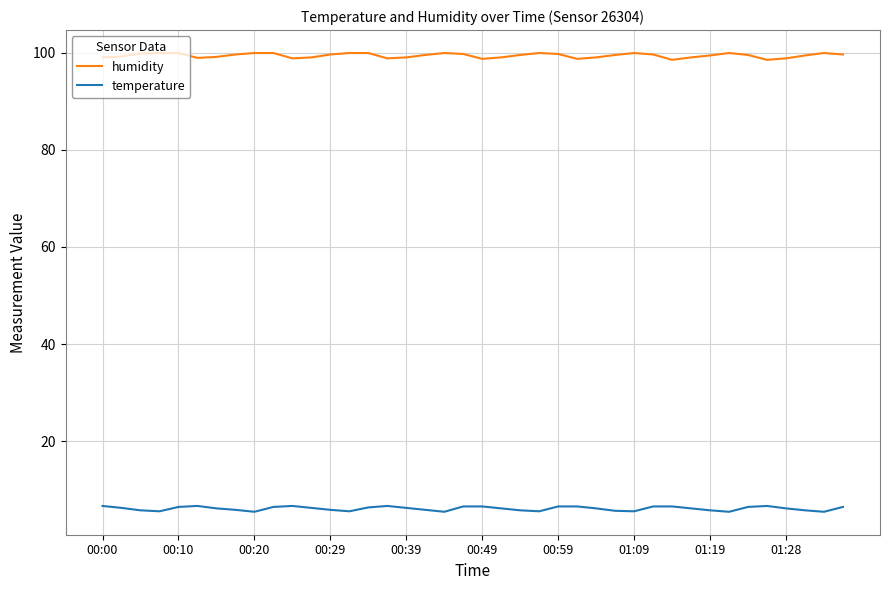

What is the maximum value shown in the chart?

99.9